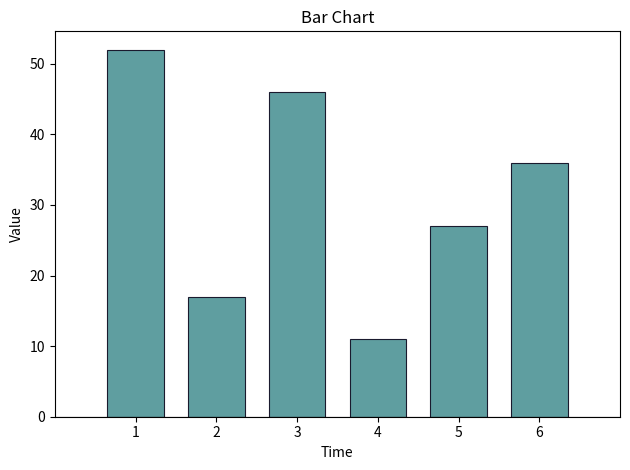

Reading right to left, transcribe all the data shown in this chart.

6=36	5=27	4=11	3=46	2=17	1=52